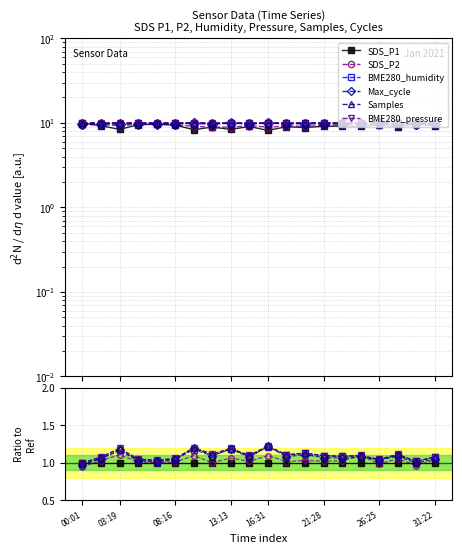

The SDS_P1 series shows 1.0 at 00:01. True or false?

True